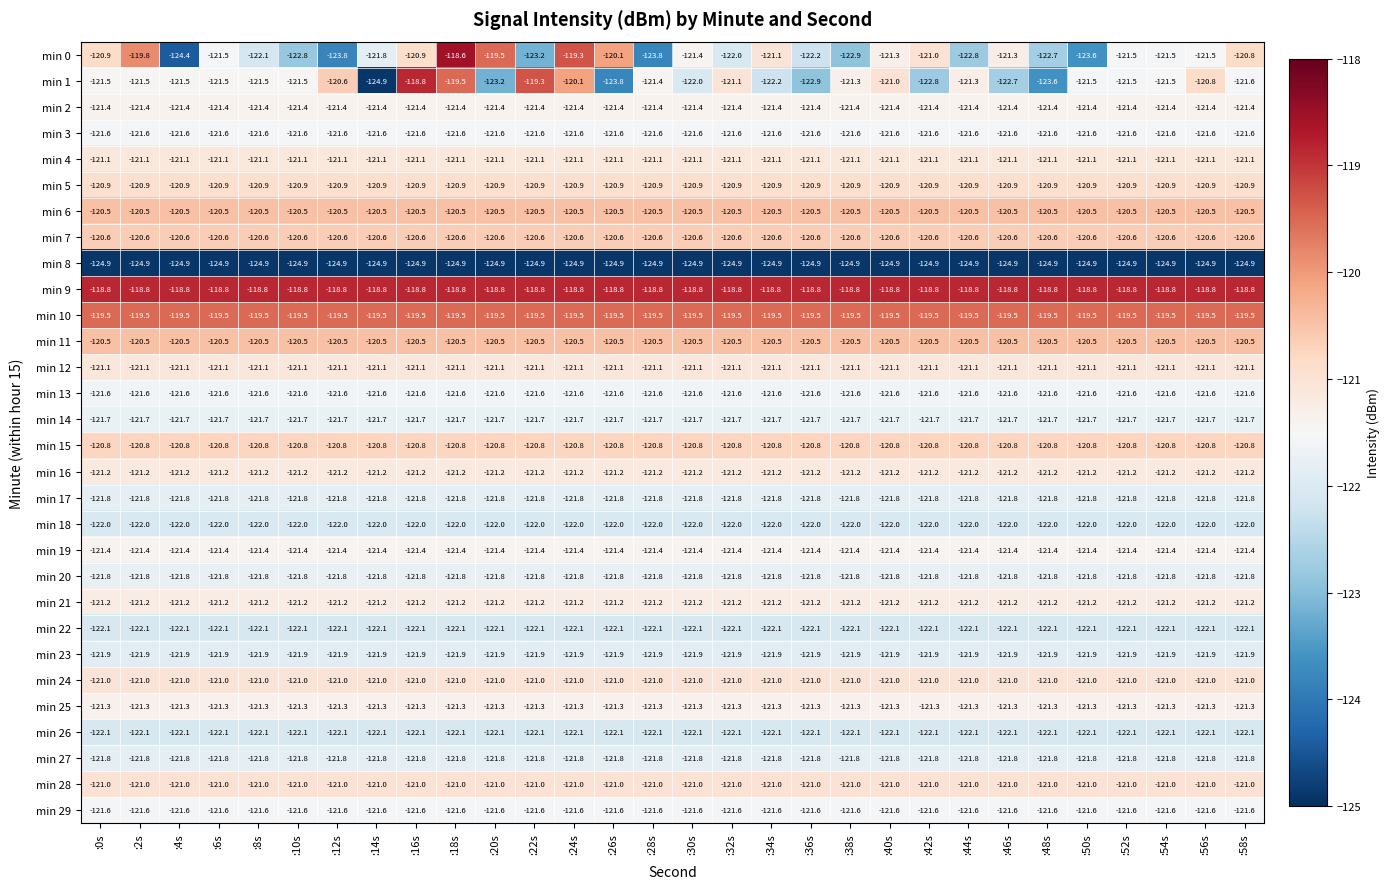

What is the highest value of the min 18 series?

-122.0